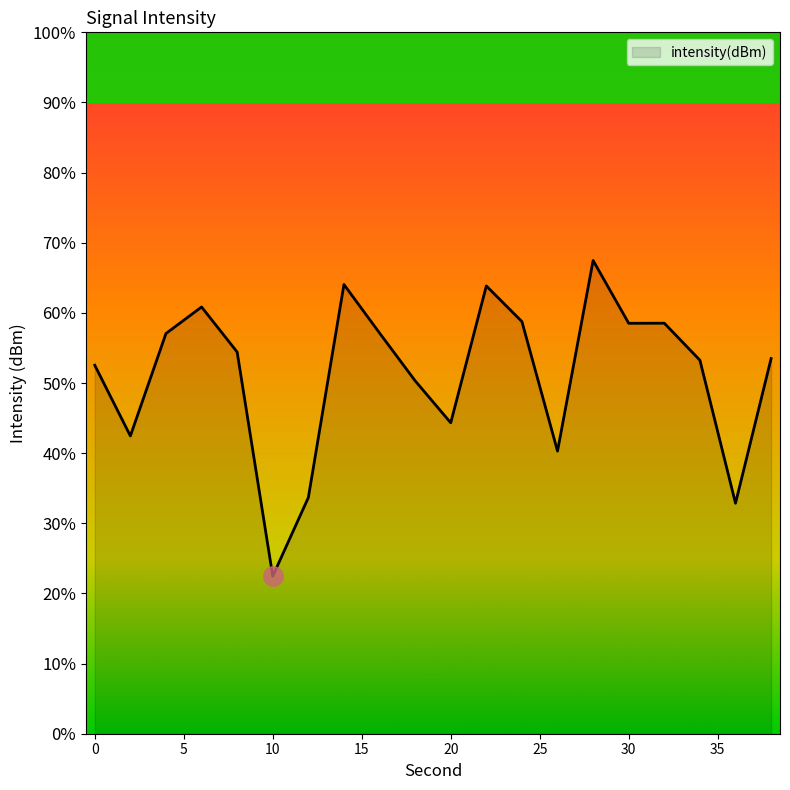

Is it true that the value at 28 is -182.0?

False